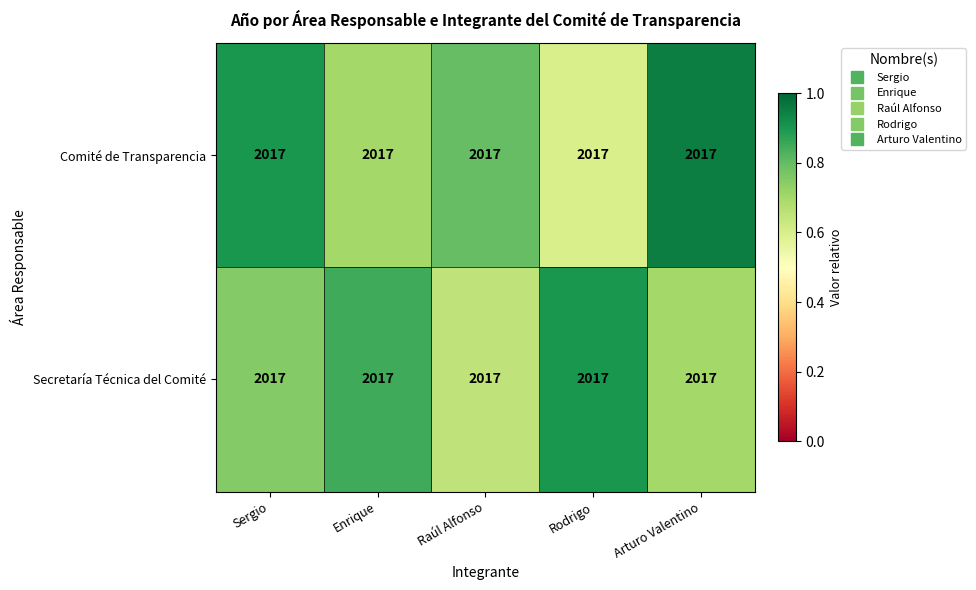

Where is Secretaría Técnica del Comité nearest to the value 0?

Raúl Alfonso